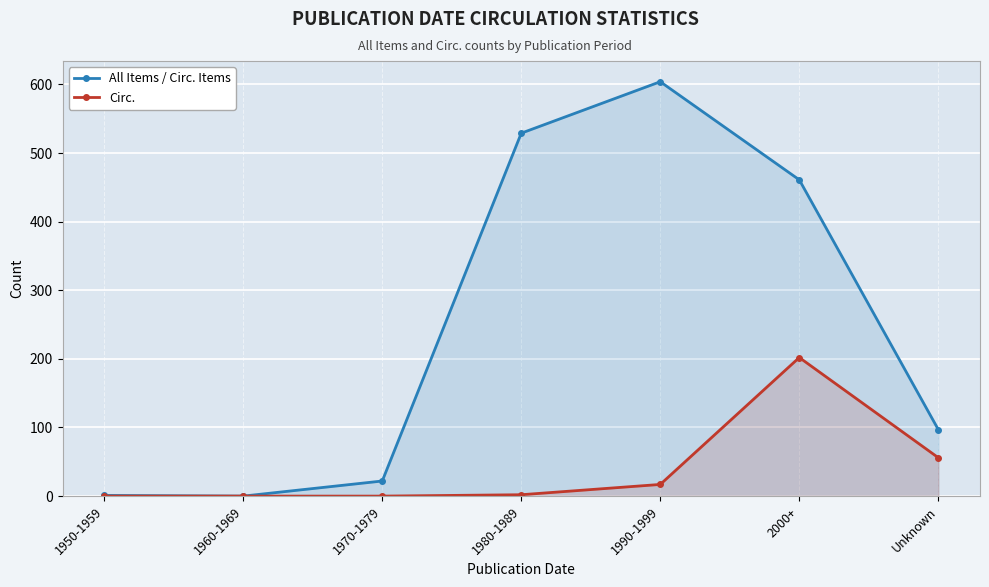

What is the label of the 1st point from the left?

1950-1959